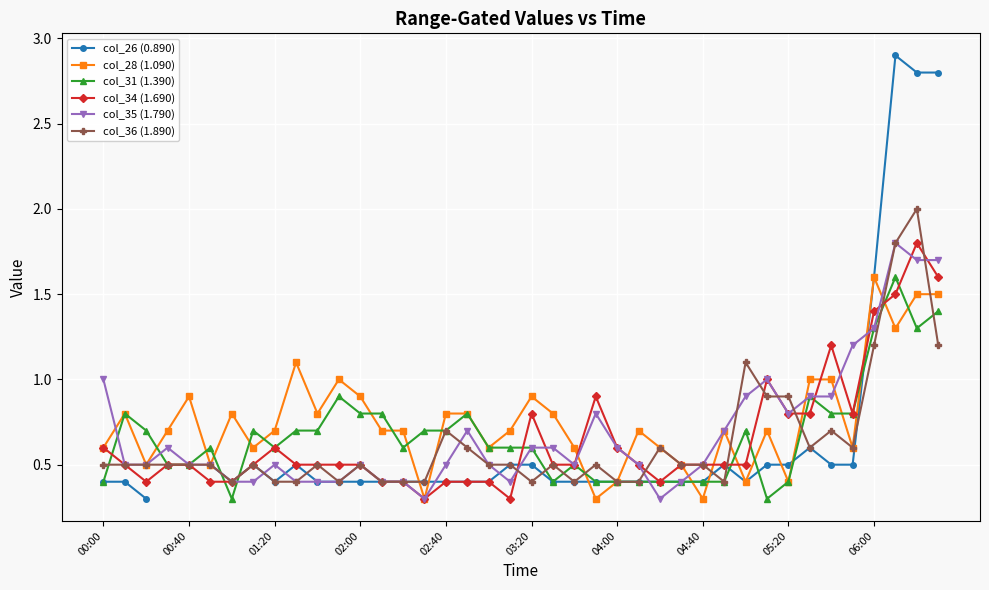

In col_26 (0.890), how many points are higher than both neighbors (excluding endpoints)?

5